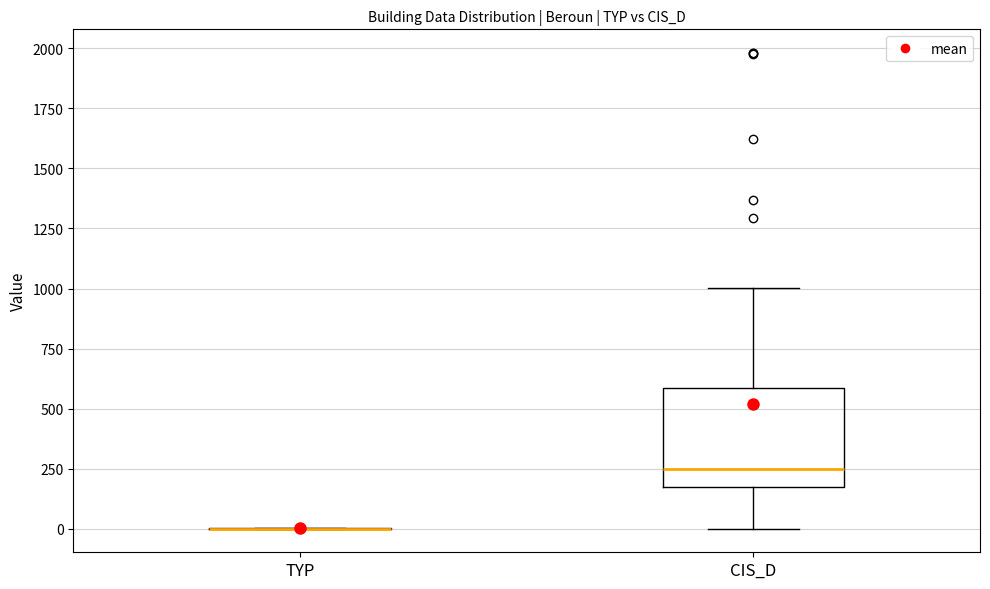

Reading left to right, read every box against the y-axis: the position of its median line, the range the box covers, and the ends of its whiskers. The values are not printed on the chart, so give them approximately, as read against the axis.

TYP: box collapsed to a line at 0, whiskers 0 to 0
CIS_D: median 250, box 200 to 600, whiskers 0 to 1000